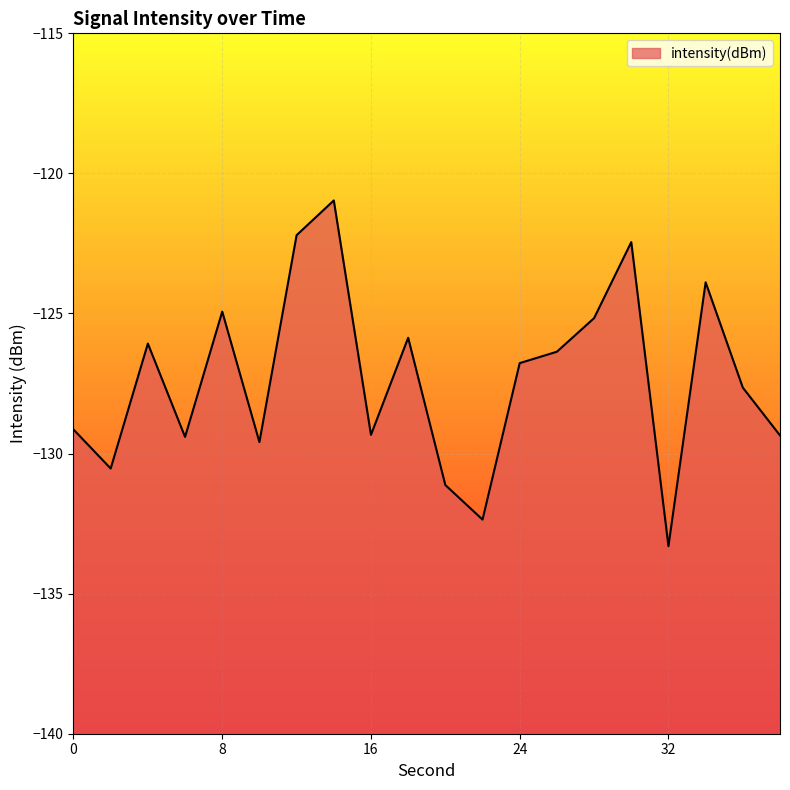

Rank the categories by value from lowest to highest.

32, 22, 20, 2, 10, 6, 38, 16, 0, 36, 24, 26, 4, 18, 28, 8, 34, 30, 12, 14